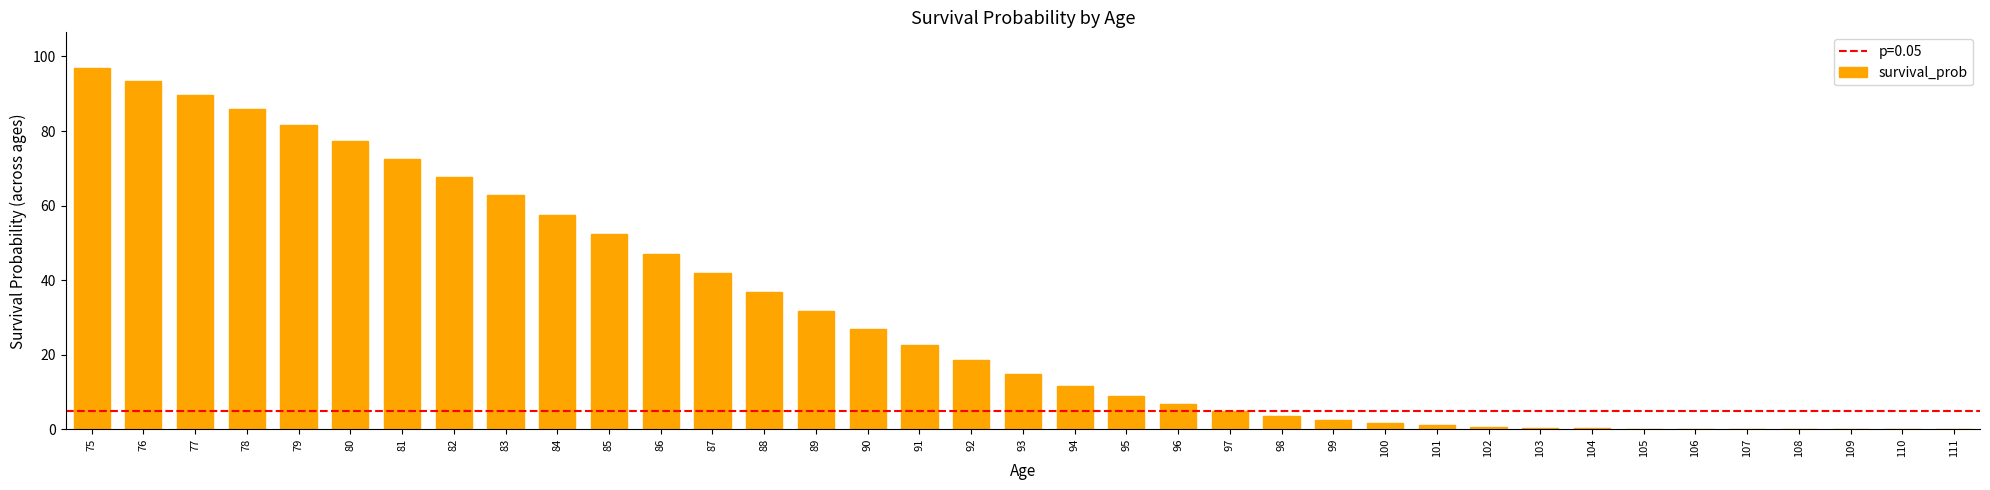

At which category does the chart reach its peak across all series?

75